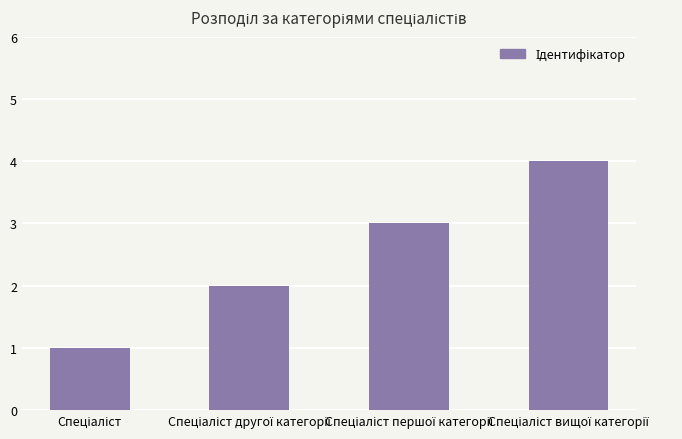

Are the bars horizontal?

No